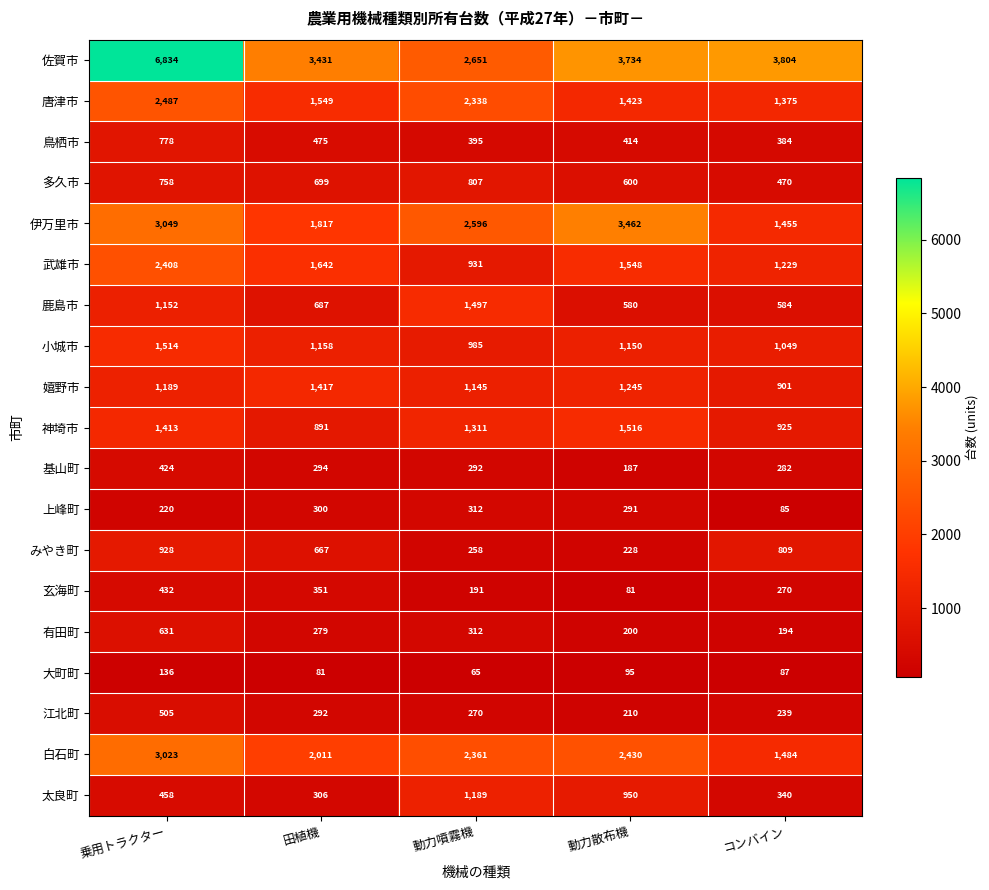

Which series changed the most between 田植機 and 動力噴霧機?

太良町